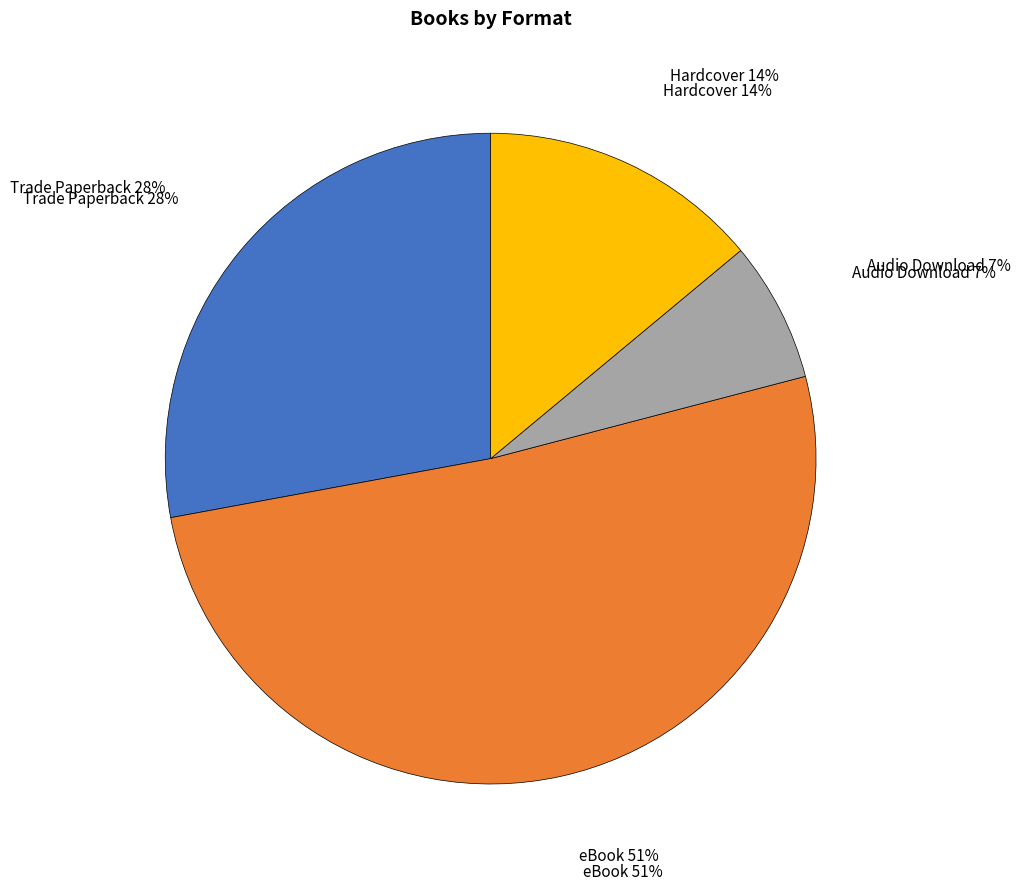

Count the number of slices in the pie.

4